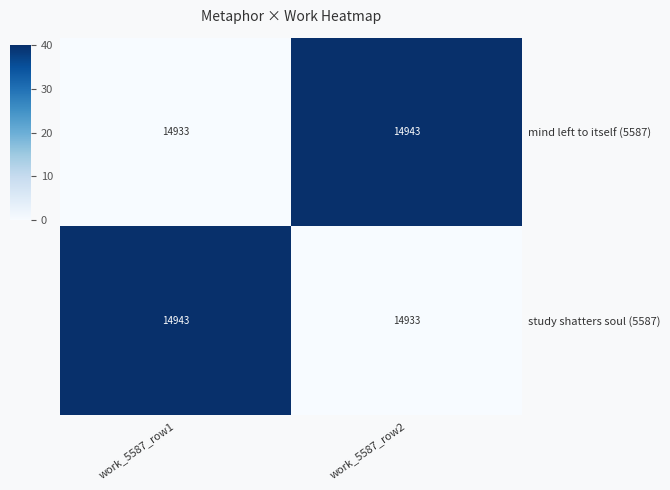

What is the maximum value for study shatters soul (5587)?

14943